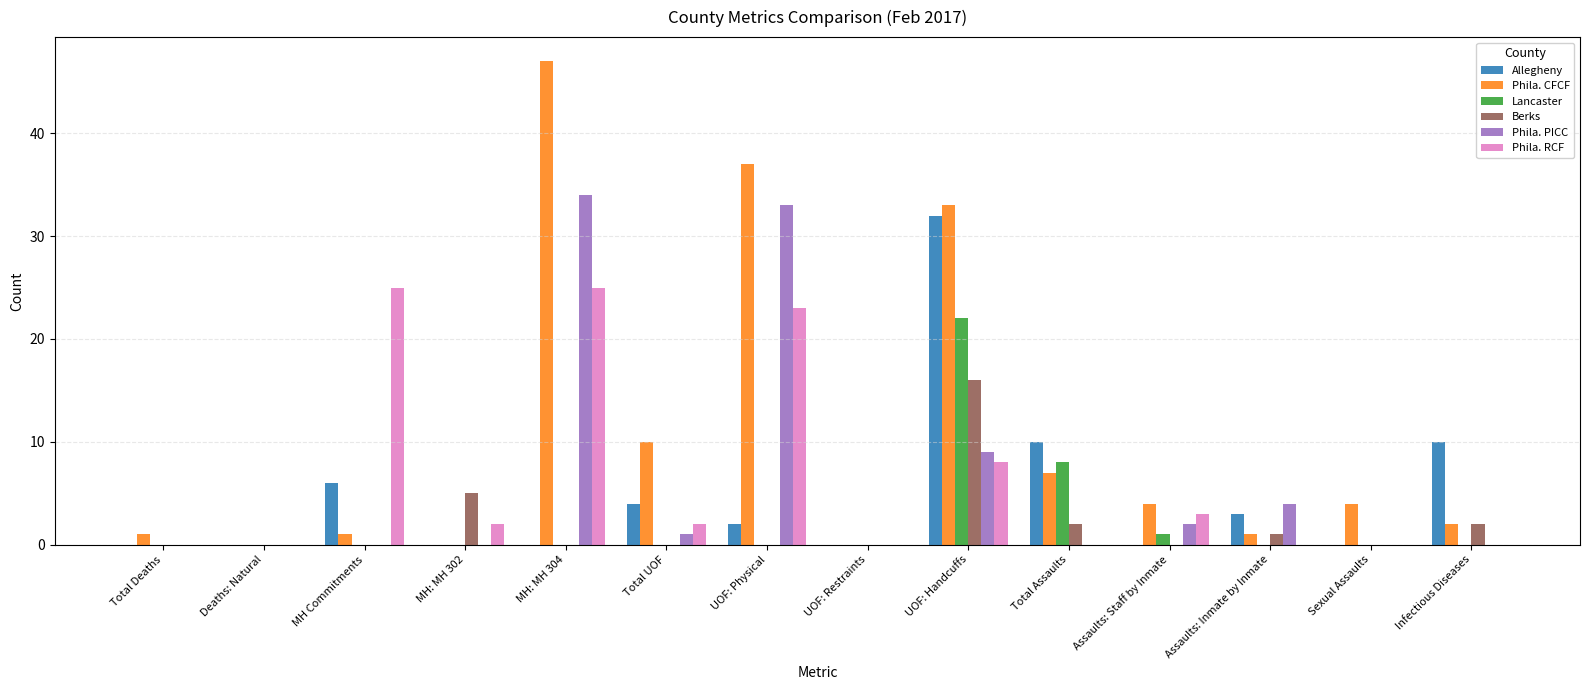

At which category is the sum across all series the highest?

UOF: Handcuffs